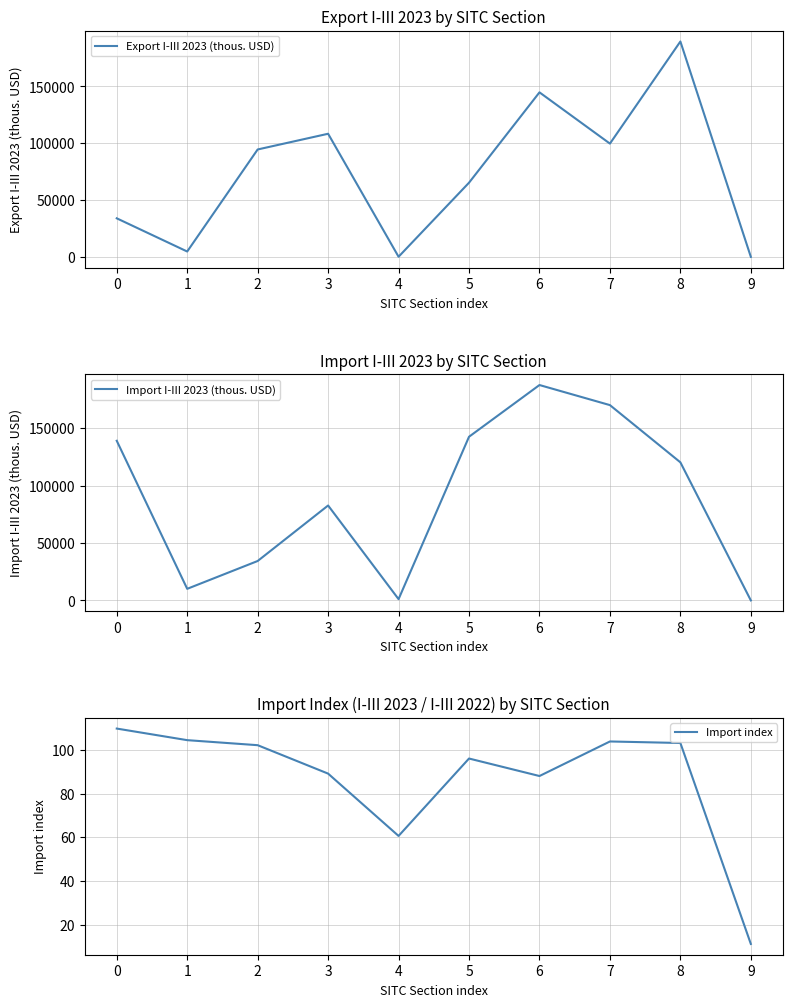

The value of Export I-III 2023 (thous. USD) at 9 is 180.5. True or false?

False